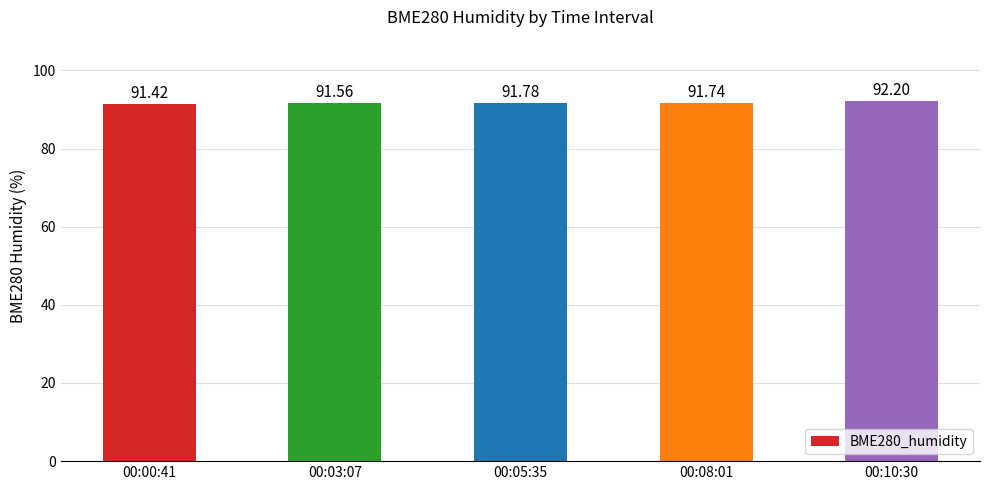

Approximately how many times larger is the value at 00:00:41 compared to 00:03:07?

1.0